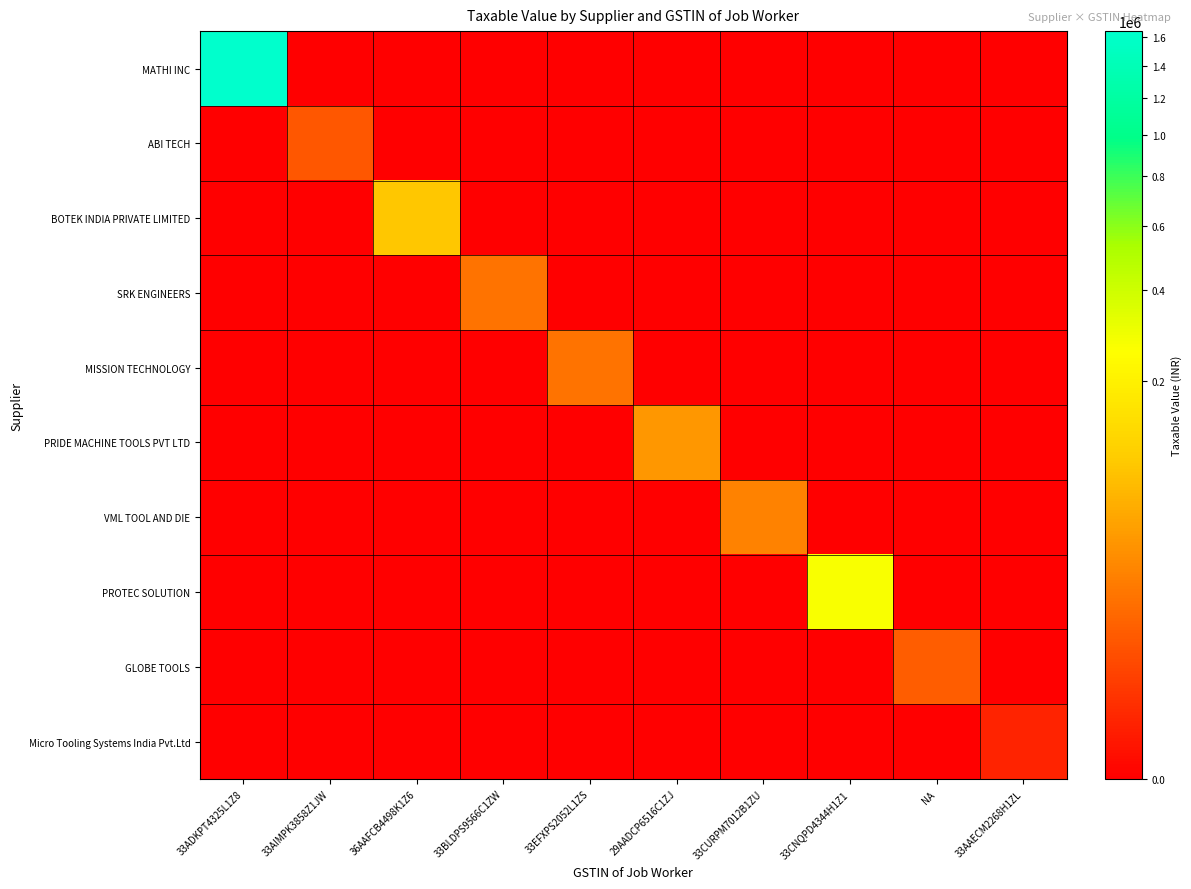

Reading right to left, transcribe all the data shown in this chart.

MATHI INC: 33AAECM2268H1ZL=0.0	NA=0.0	33CNQPD4344H1Z1=0.0	33CURPM7012B1ZU=0.0	29AADCP6516C1ZJ=0.0	33EFXPS2052L1ZS=0.0	33BLDPS9566C1ZW=0.0	36AAFCB4498K1Z6=0.0	33AIMPK3858Z1JW=0.0	33ADKPT4325L1Z8=1643651.3
ABI TECH: 33AAECM2268H1ZL=0.0	NA=0.0	33CNQPD4344H1Z1=0.0	33CURPM7012B1ZU=0.0	29AADCP6516C1ZJ=0.0	33EFXPS2052L1ZS=0.0	33BLDPS9566C1ZW=0.0	36AAFCB4498K1Z6=0.0	33AIMPK3858Z1JW=6000.0	33ADKPT4325L1Z8=0.0
BOTEK INDIA PRIVATE LIMITED: 33AAECM2268H1ZL=0.0	NA=0.0	33CNQPD4344H1Z1=0.0	33CURPM7012B1ZU=0.0	29AADCP6516C1ZJ=0.0	33EFXPS2052L1ZS=0.0	33BLDPS9566C1ZW=0.0	36AAFCB4498K1Z6=90000.0	33AIMPK3858Z1JW=0.0	33ADKPT4325L1Z8=0.0
SRK ENGINEERS: 33AAECM2268H1ZL=0.0	NA=0.0	33CNQPD4344H1Z1=0.0	33CURPM7012B1ZU=0.0	29AADCP6516C1ZJ=0.0	33EFXPS2052L1ZS=0.0	33BLDPS9566C1ZW=15000.0	36AAFCB4498K1Z6=0.0	33AIMPK3858Z1JW=0.0	33ADKPT4325L1Z8=0.0
MISSION TECHNOLOGY: 33AAECM2268H1ZL=0.0	NA=0.0	33CNQPD4344H1Z1=0.0	33CURPM7012B1ZU=0.0	29AADCP6516C1ZJ=0.0	33EFXPS2052L1ZS=14730.0	33BLDPS9566C1ZW=0.0	36AAFCB4498K1Z6=0.0	33AIMPK3858Z1JW=0.0	33ADKPT4325L1Z8=0.0
PRIDE MACHINE TOOLS PVT LTD: 33AAECM2268H1ZL=0.0	NA=0.0	33CNQPD4344H1Z1=0.0	33CURPM7012B1ZU=0.0	29AADCP6516C1ZJ=36000.0	33EFXPS2052L1ZS=0.0	33BLDPS9566C1ZW=0.0	36AAFCB4498K1Z6=0.0	33AIMPK3858Z1JW=0.0	33ADKPT4325L1Z8=0.0
VML TOOL AND DIE: 33AAECM2268H1ZL=0.0	NA=0.0	33CNQPD4344H1Z1=0.0	33CURPM7012B1ZU=22000.0	29AADCP6516C1ZJ=0.0	33EFXPS2052L1ZS=0.0	33BLDPS9566C1ZW=0.0	36AAFCB4498K1Z6=0.0	33AIMPK3858Z1JW=0.0	33ADKPT4325L1Z8=0.0
PROTEC SOLUTION: 33AAECM2268H1ZL=0.0	NA=0.0	33CNQPD4344H1Z1=270000.0	33CURPM7012B1ZU=0.0	29AADCP6516C1ZJ=0.0	33EFXPS2052L1ZS=0.0	33BLDPS9566C1ZW=0.0	36AAFCB4498K1Z6=0.0	33AIMPK3858Z1JW=0.0	33ADKPT4325L1Z8=0.0
GLOBE TOOLS: 33AAECM2268H1ZL=0.0	NA=7500.0	33CNQPD4344H1Z1=0.0	33CURPM7012B1ZU=0.0	29AADCP6516C1ZJ=0.0	33EFXPS2052L1ZS=0.0	33BLDPS9566C1ZW=0.0	36AAFCB4498K1Z6=0.0	33AIMPK3858Z1JW=0.0	33ADKPT4325L1Z8=0.0
Micro Tooling Systems India Pvt.Ltd: 33AAECM2268H1ZL=300.0	NA=0.0	33CNQPD4344H1Z1=0.0	33CURPM7012B1ZU=0.0	29AADCP6516C1ZJ=0.0	33EFXPS2052L1ZS=0.0	33BLDPS9566C1ZW=0.0	36AAFCB4498K1Z6=0.0	33AIMPK3858Z1JW=0.0	33ADKPT4325L1Z8=0.0